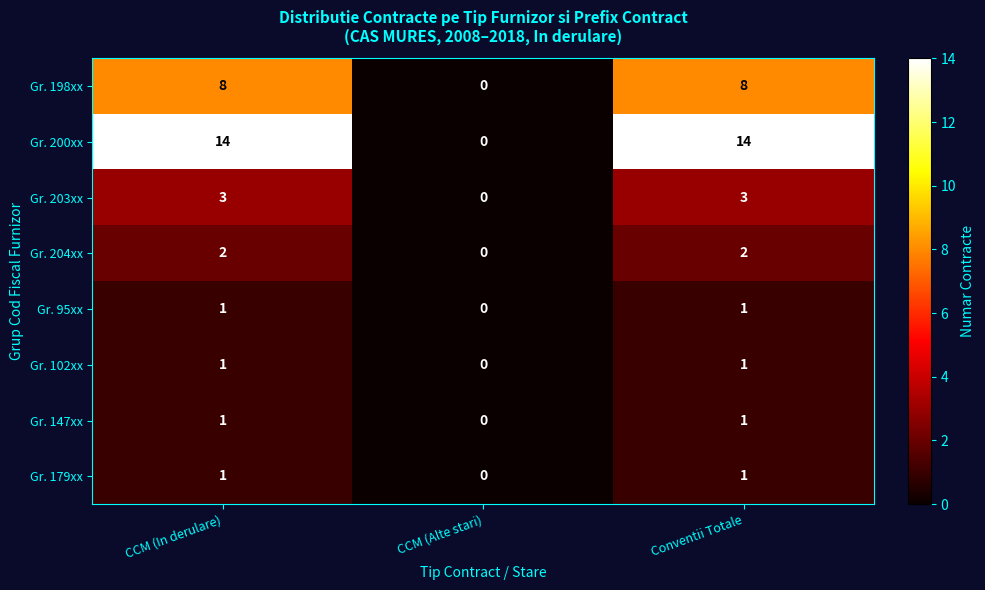

What is the difference between the maximum and minimum values in the Gr. 198xx series?

8